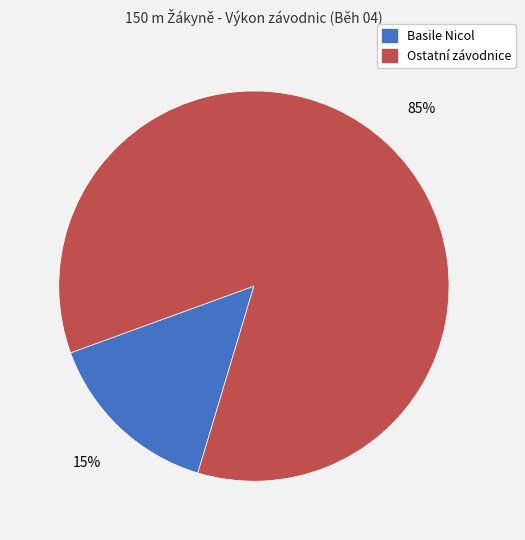

Is there a majority slice in this chart?

Yes